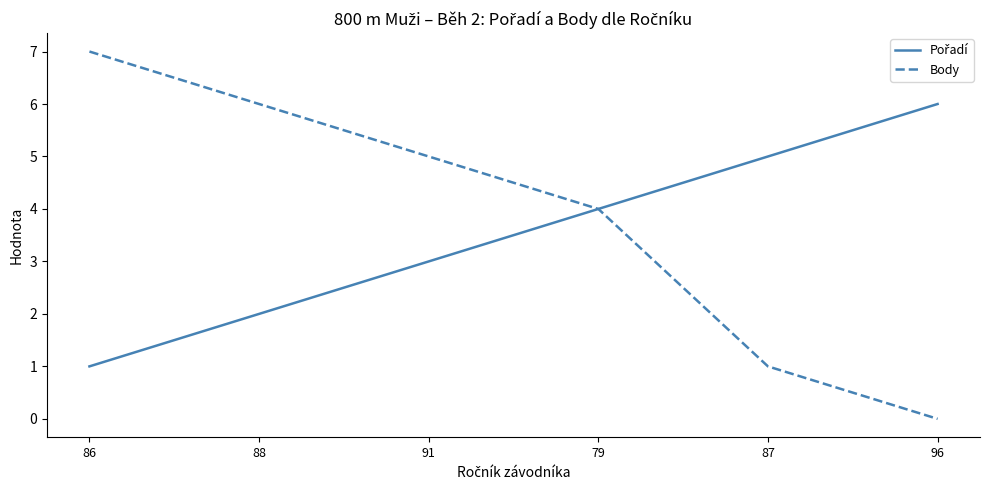

Rank the categories by Body value from highest to lowest.

86, 88, 91, 79, 87, 96